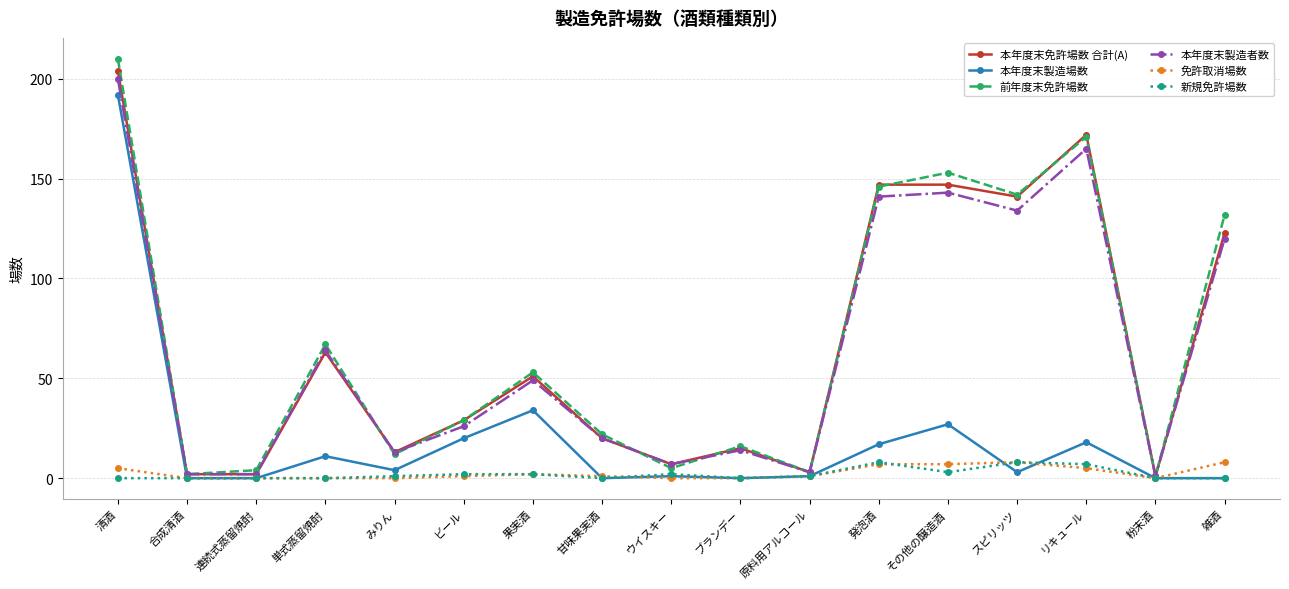

Which series changed the most between 果実酒 and リキュール?

本年度末免許場数 合計(A)